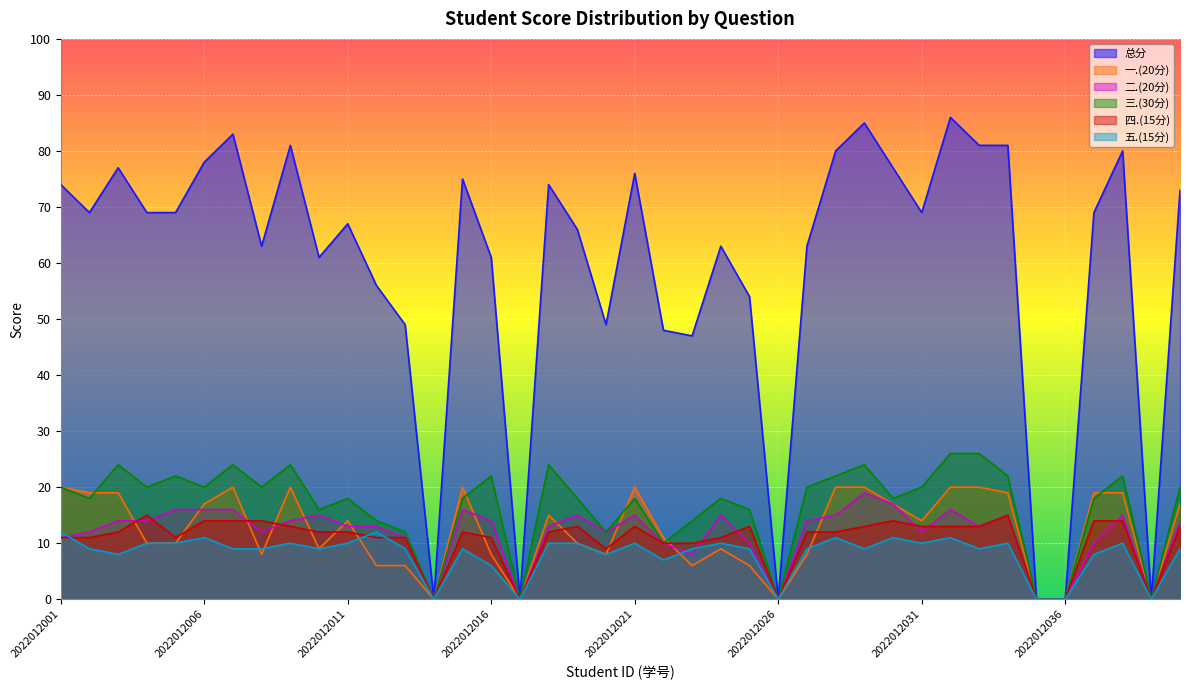

Is the value of 总分 at 2022012029 greater than the value of 一.(20分) at 2022012002?

Yes